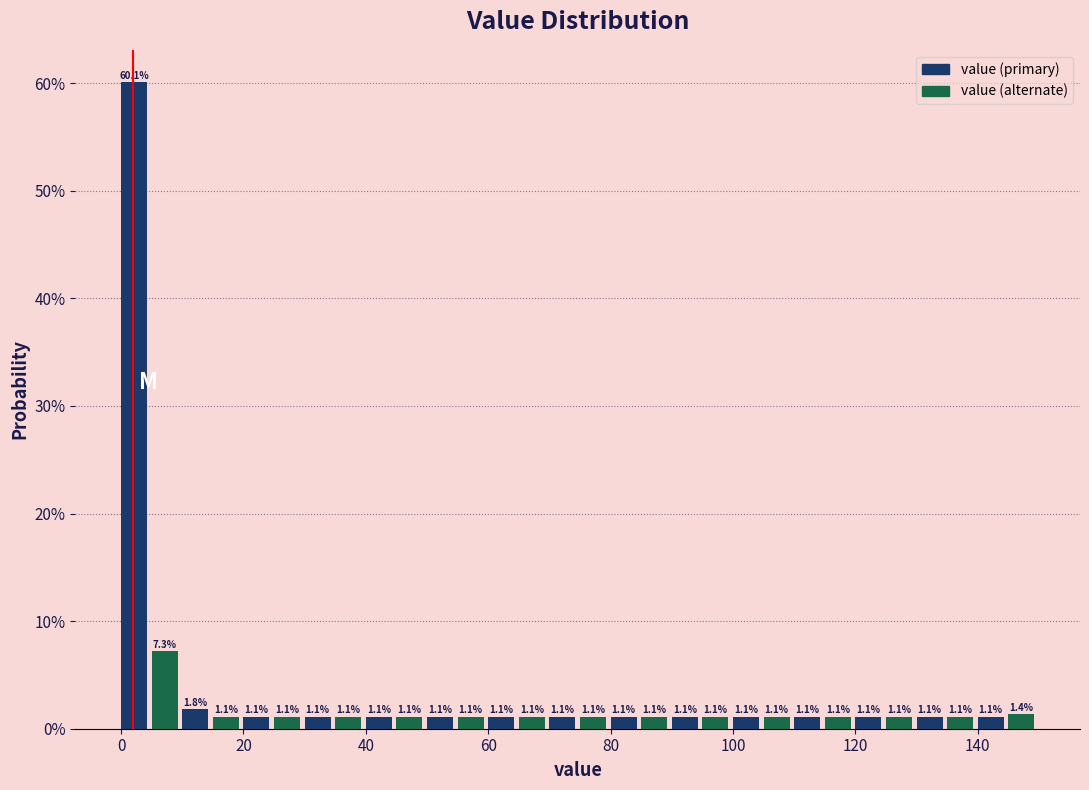

Read against the x-axis, roughly where is the centre of the tallest bar?

2